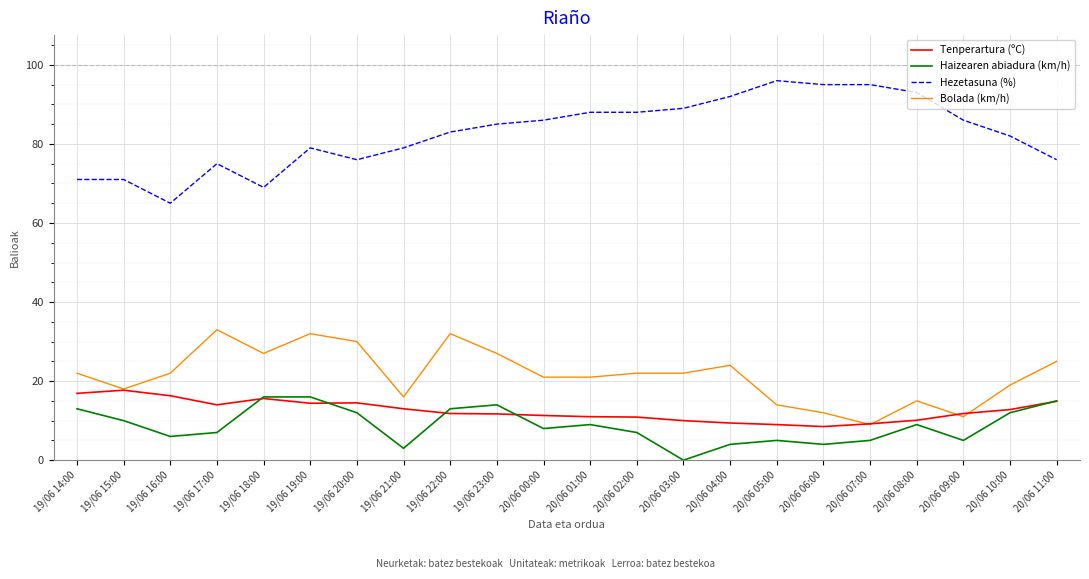

What is the total value across all series at 20/06 00:00?

126.3